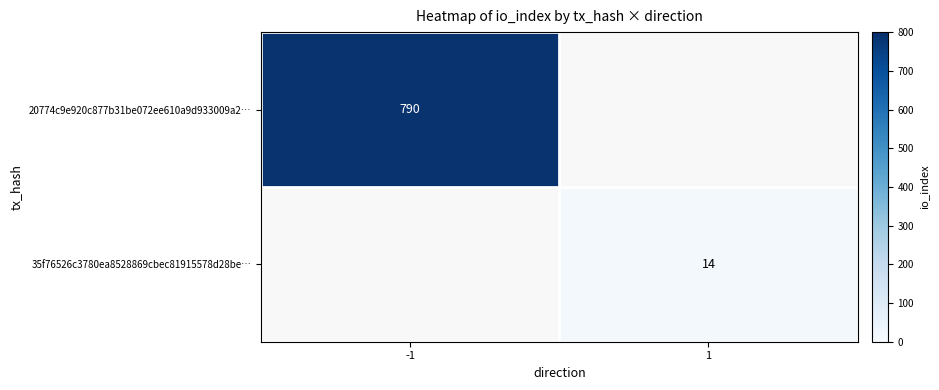

Between 1 and -1, which is larger?

-1